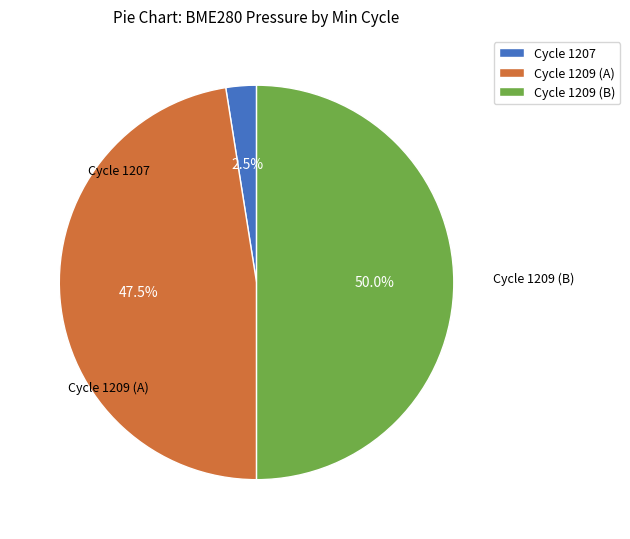

What is the ratio of the value at Cycle 1209 (A) to the value at Cycle 1207?

19.0